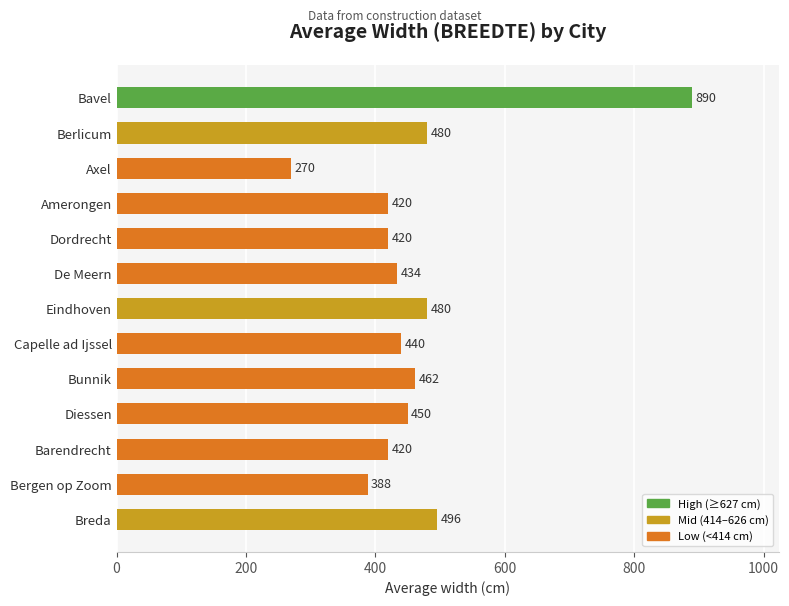

Reading bottom to top, list all the values displayed in this chart.

Breda=496	Bergen op Zoom=388	Barendrecht=420	Diessen=450	Bunnik=462	Capelle ad Ijssel=440	Eindhoven=480	De Meern=434	Dordrecht=420	Amerongen=420	Axel=270	Berlicum=480	Bavel=890